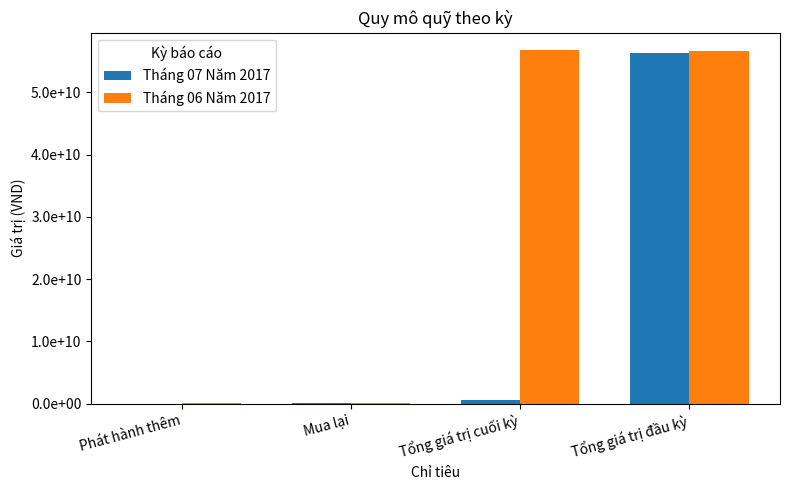

What are all the series names shown in the legend?

Tháng 07 Năm 2017, Tháng 06 Năm 2017